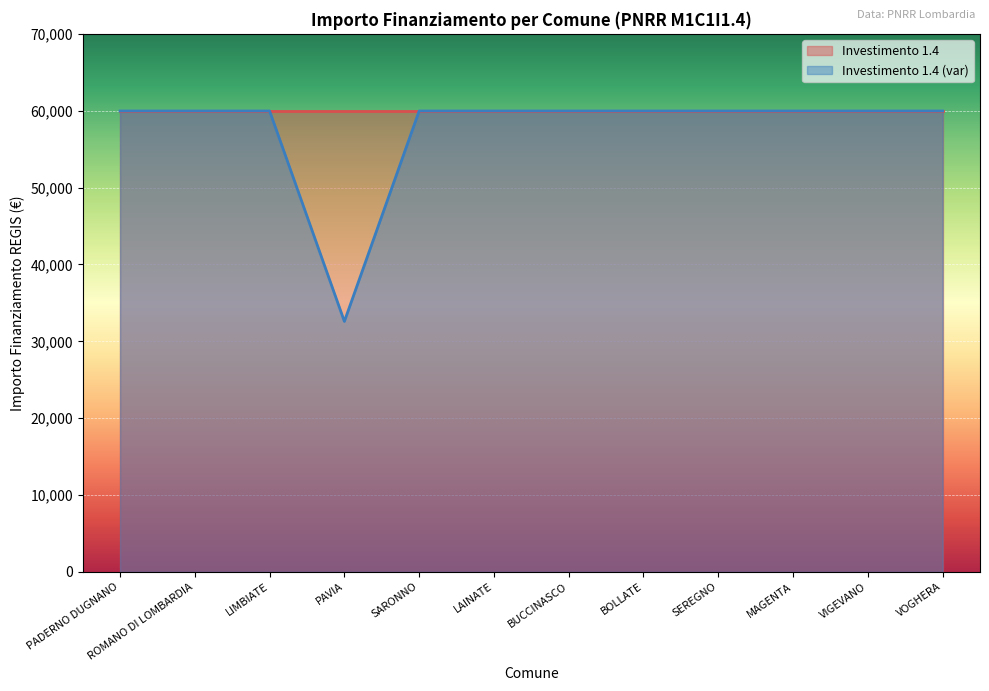

Rank the categories by value from lowest to highest.

PAVIA, PADERNO DUGNANO, ROMANO DI LOMBARDIA, LIMBIATE, SARONNO, LAINATE, BUCCINASCO, BOLLATE, SEREGNO, MAGENTA, VIGEVANO, VOGHERA